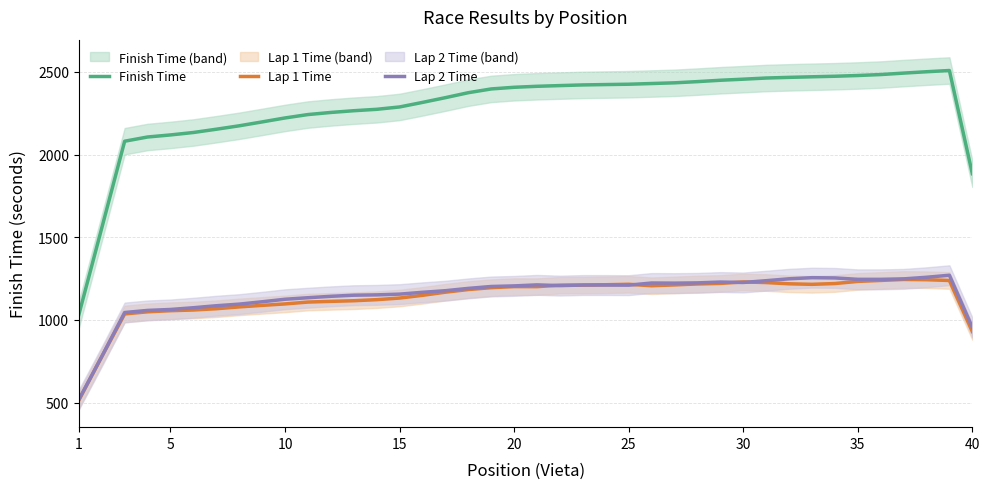

True or false: Finish Time and Lap 1 Time cross at least once.

False